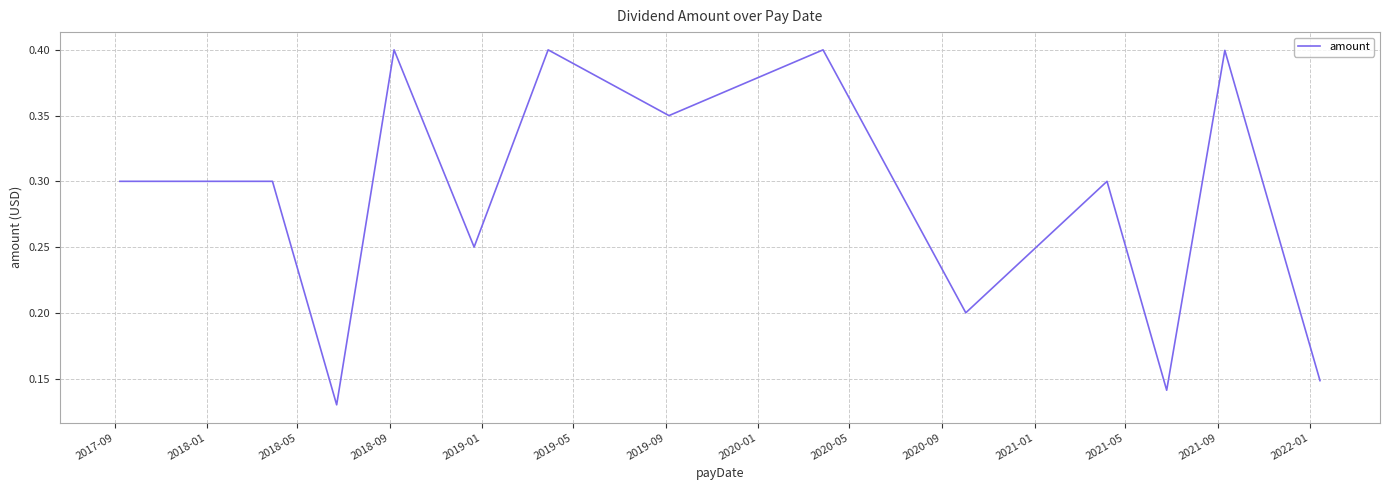

What is the maximum value shown in the chart?

0.4